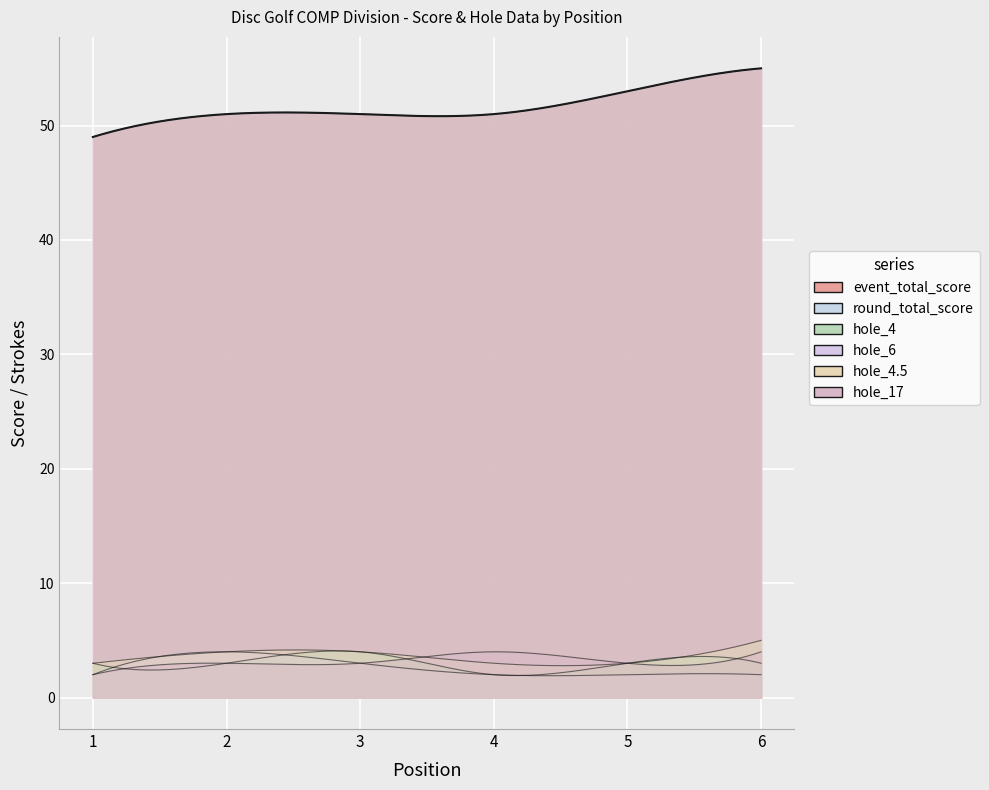

Reading left to right, list all the values displayed in this chart.

event_total_score: 1=49	2=51	3=51	4=51	5=53	6=55
round_total_score: 1=49	2=51	3=51	4=51	5=53	6=55
hole_4: 1=3	2=3	3=4	4=2	5=3	6=3
hole_6: 1=2	2=4	3=3	4=2	5=2	6=2
hole_4.5: 1=3	2=4	3=4	4=3	5=3	6=5
hole_17: 1=2	2=3	3=3	4=4	5=3	6=4